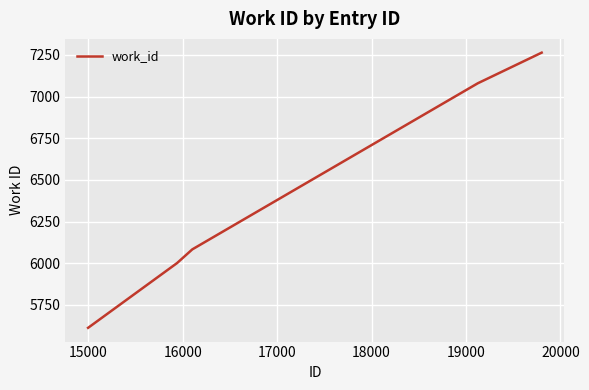

Count the number of categories in the chart.

5